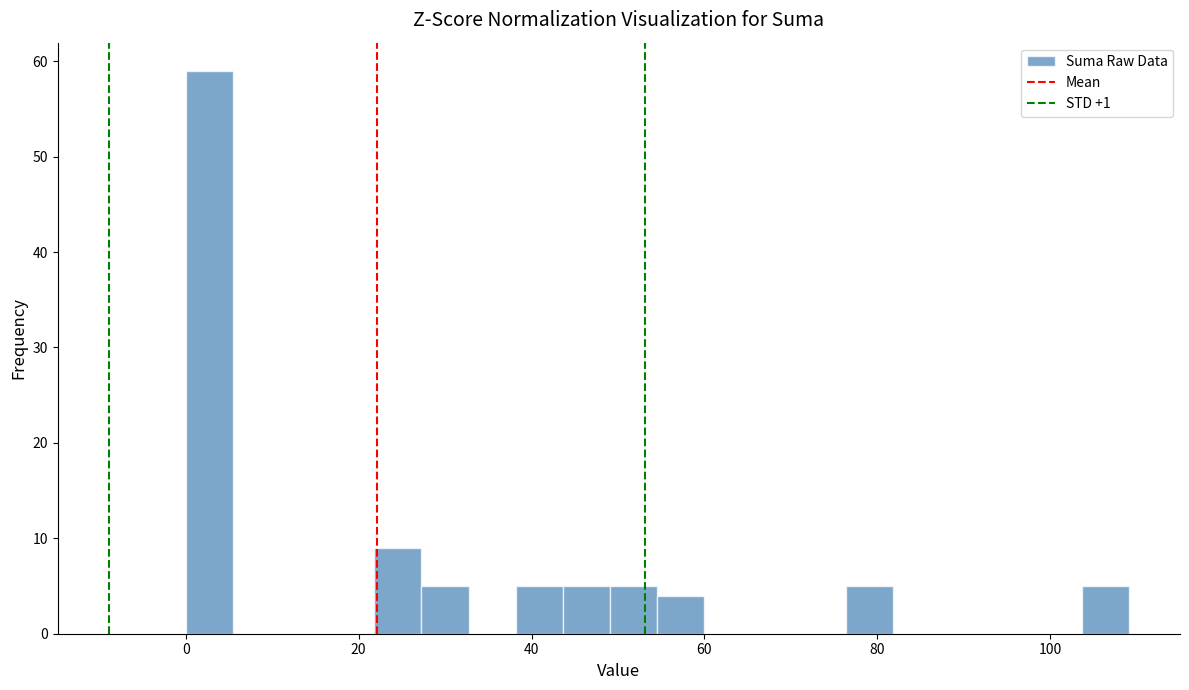

Read against the x-axis, roughly where is the centre of the tallest bar?

2